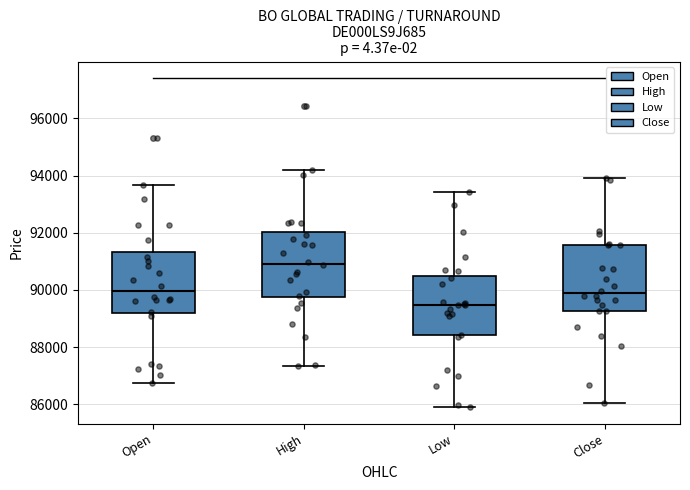

Reading left to right, transcribe this box plot: for each box, give where its median line is, the range the box spans, and where its two whiskers end, as read against the y-axis. The values are not printed on the chart, so give them approximately, as read against the axis.

Open: median 90000, box 89200 to 91400, whiskers 86800 to 93600
High: median 91000, box 89800 to 92000, whiskers 87400 to 94200
Low: median 89400, box 88400 to 90400, whiskers 86000 to 93400
Close: median 89800, box 89200 to 91600, whiskers 86000 to 94000